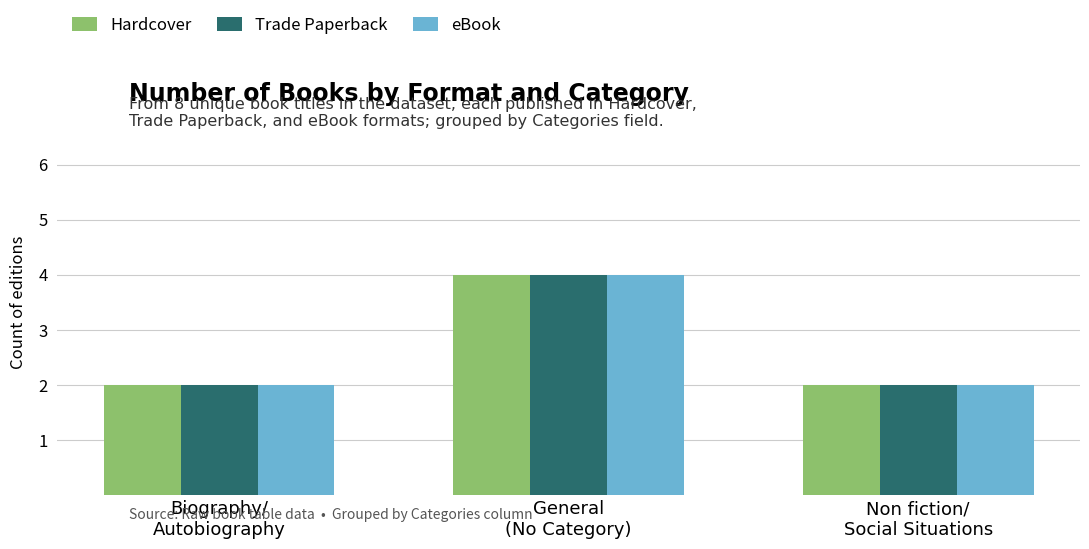

At how many categories does at least one series exceed 3?

1